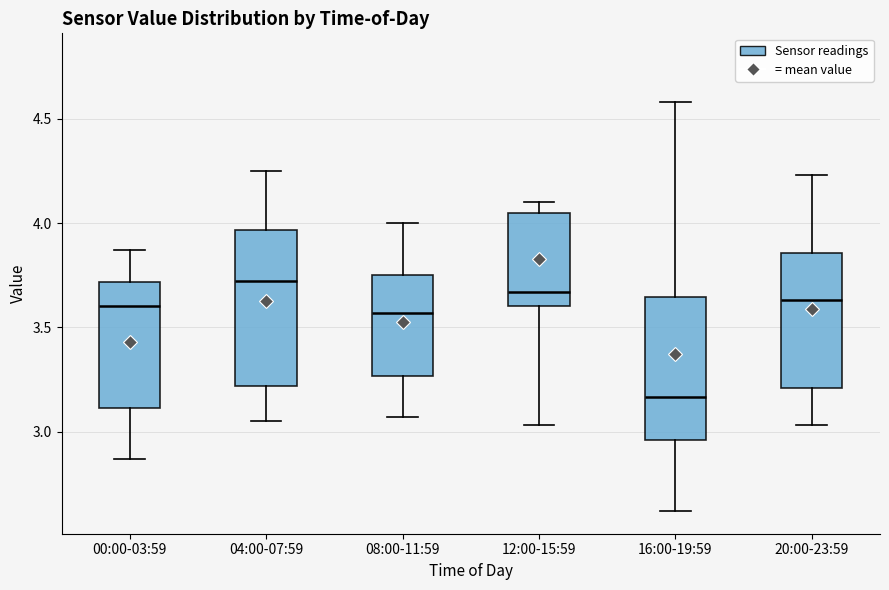

Where does the upper whisker of the box for 16:00-19:59 end on the y-axis? The values are not printed on the chart, so give them approximately, as read against the axis.

4.60